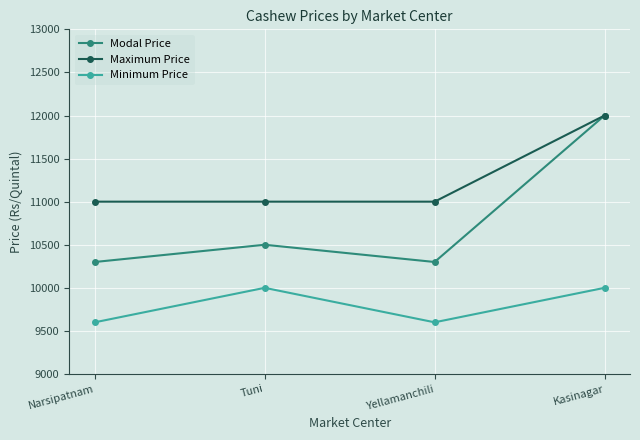

The Minimum Price series shows 9600 at Yellamanchili. True or false?

True